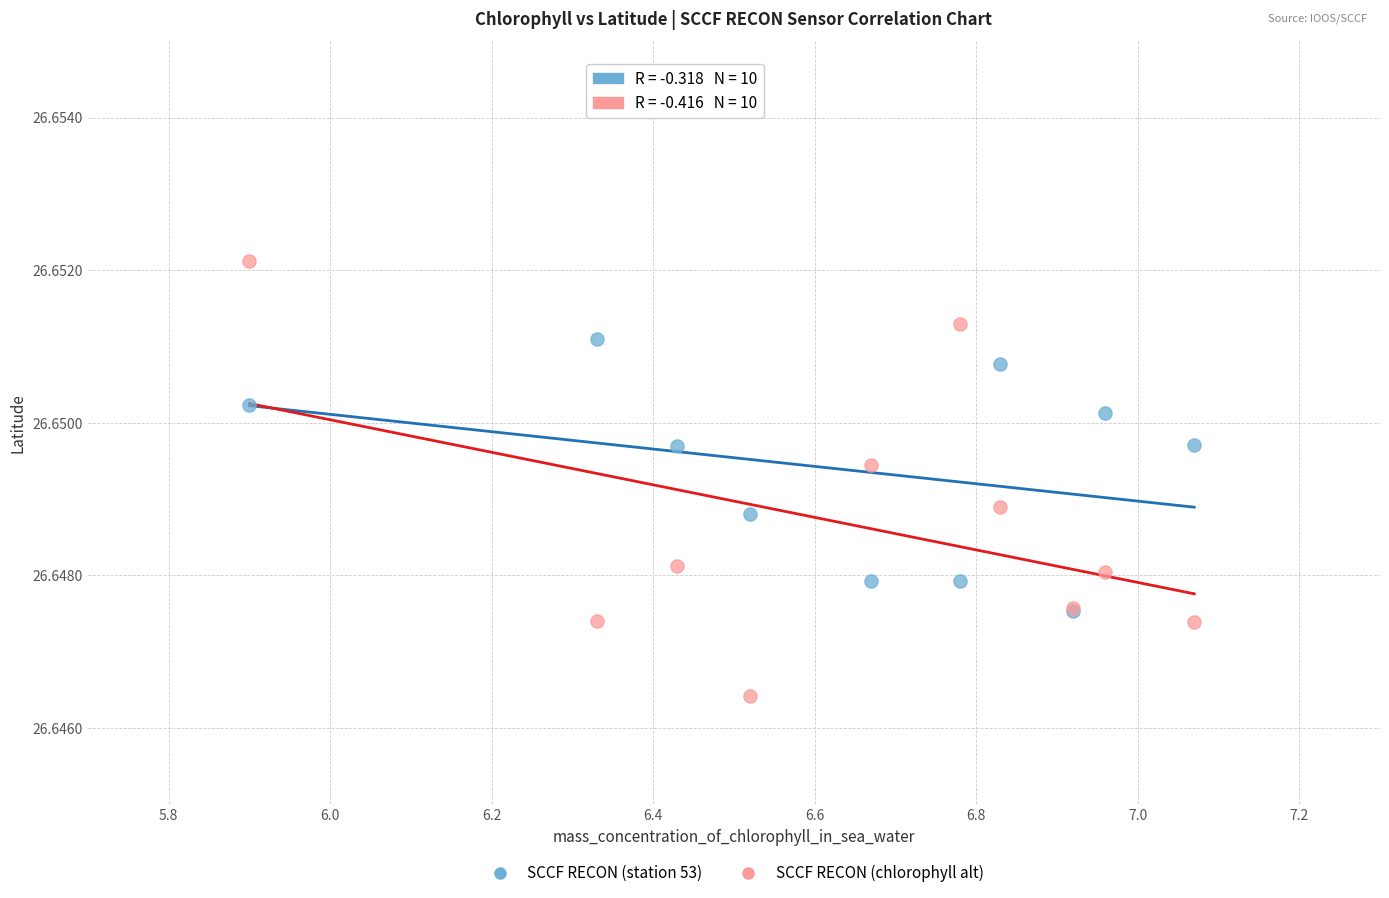

Which series reaches the maximum Y coordinate?

SCCF RECON (chlorophyll alt)